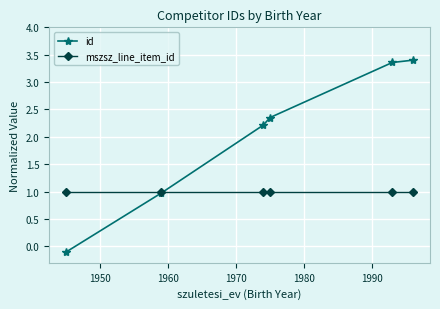

What is the average value of the mszsz_line_item_id series?

1.0